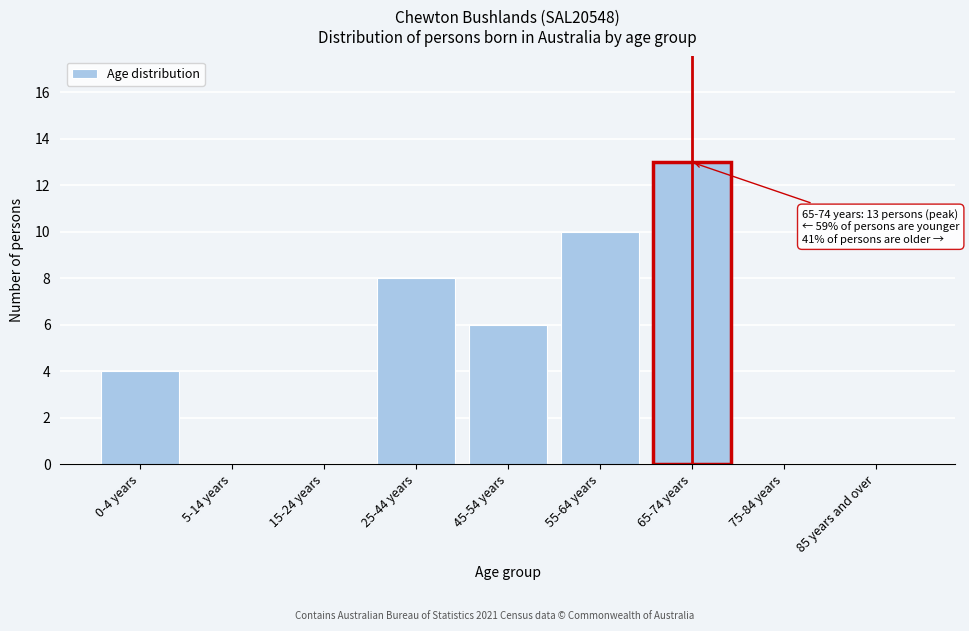

Reading right to left, transcribe all the data shown in this chart.

85 years and over=0	75-84 years=0	65-74 years=13	55-64 years=10	45-54 years=6	25-44 years=8	15-24 years=0	5-14 years=0	0-4 years=4